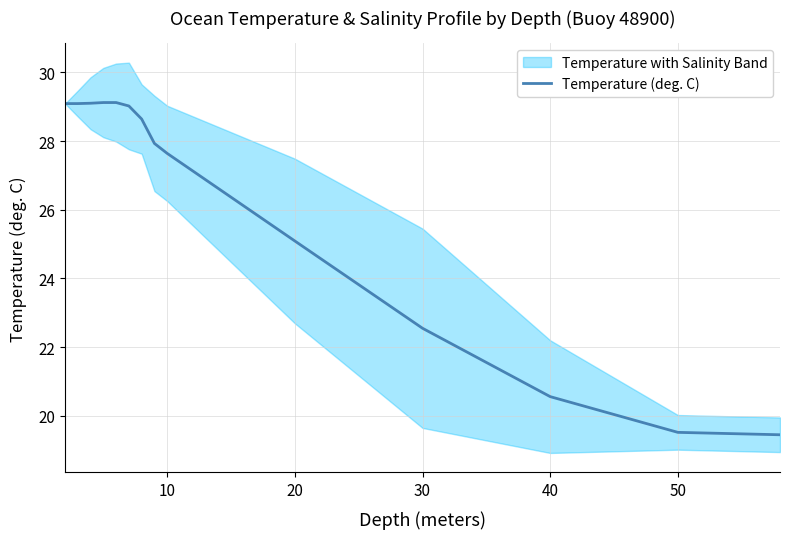

True or false: there are more than 0 points higher than both neighbors.

False